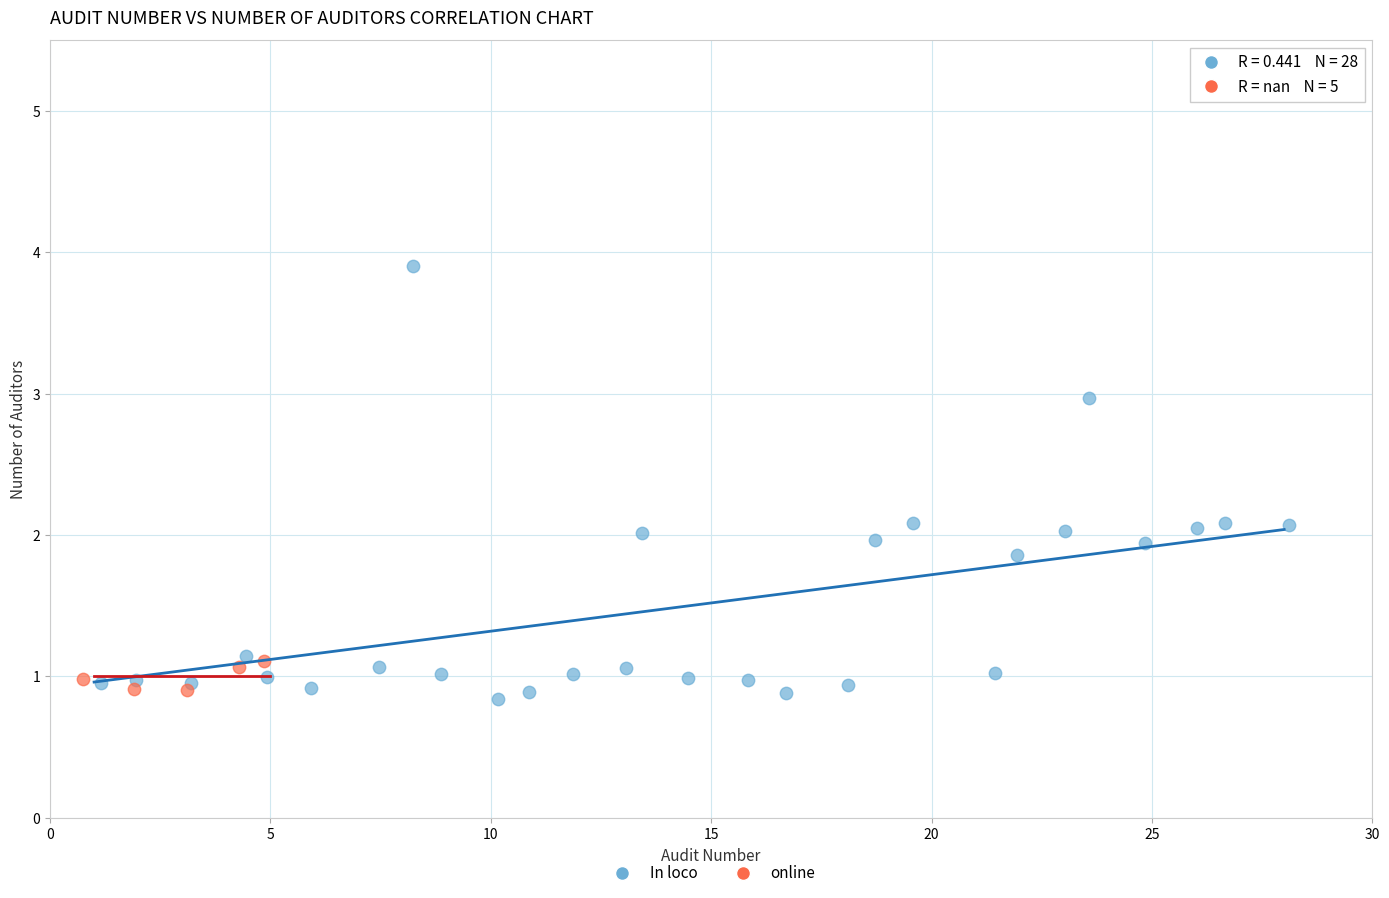

Which series has the largest Y range (max minus min)?

In loco